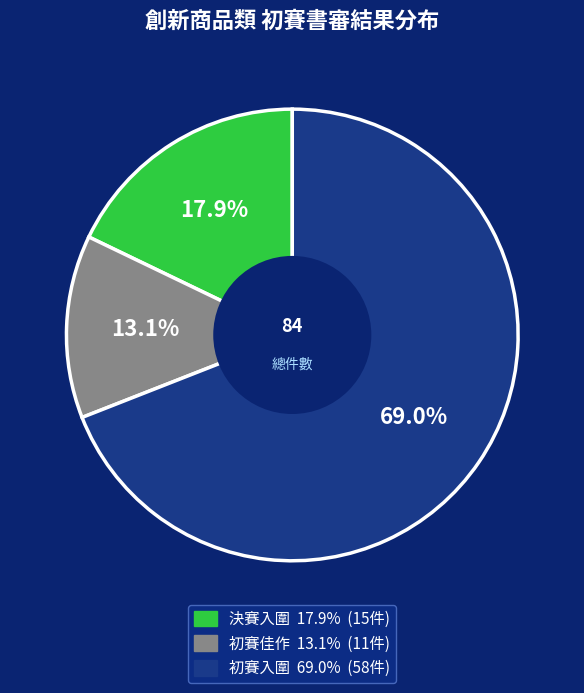

Is the sum of 初賽佳作 and 決賽入圍 greater than half?

No